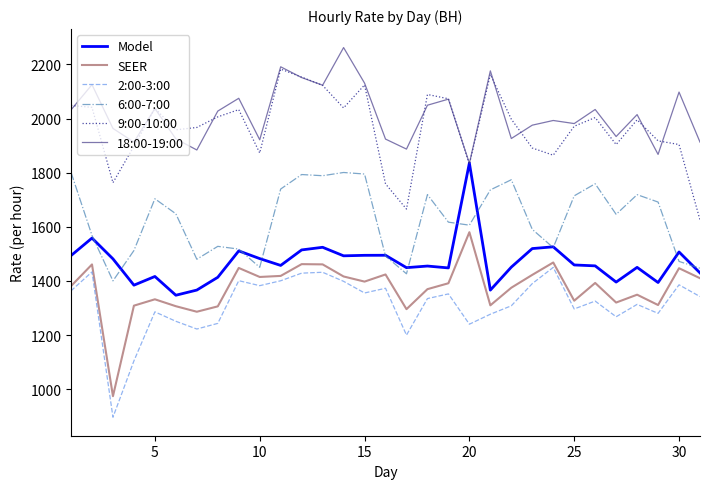

True or false: 2:00-3:00 and Model intersect in this chart.

False